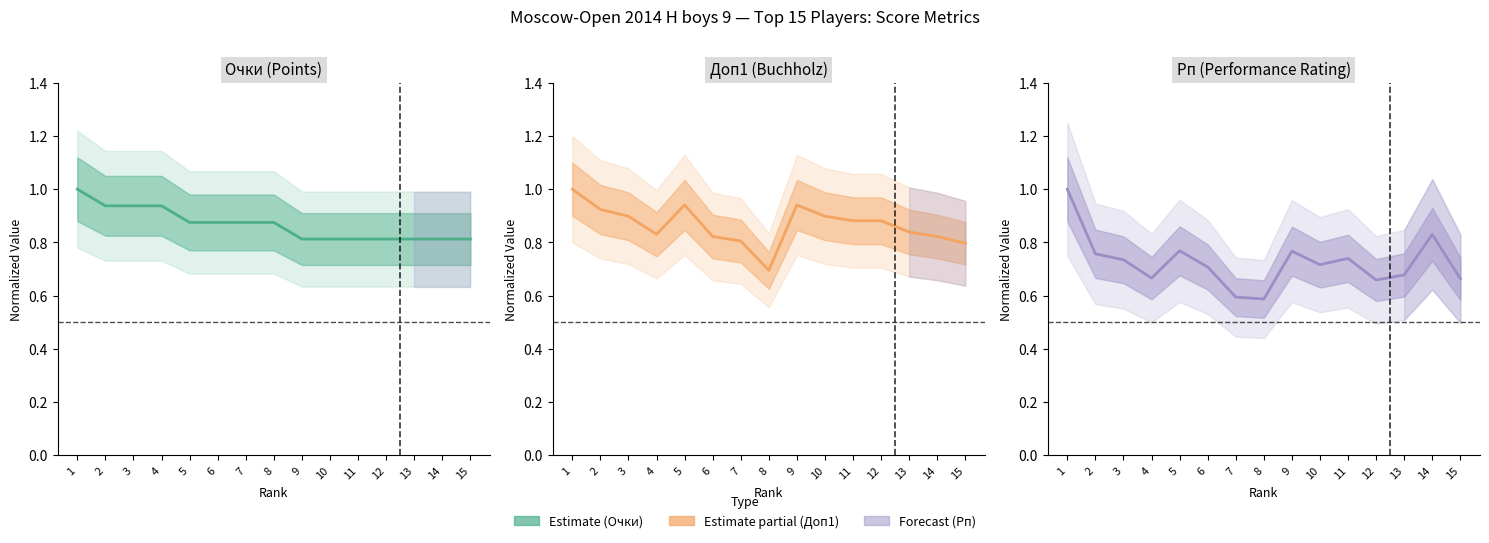

What is the smallest value displayed?

0.6